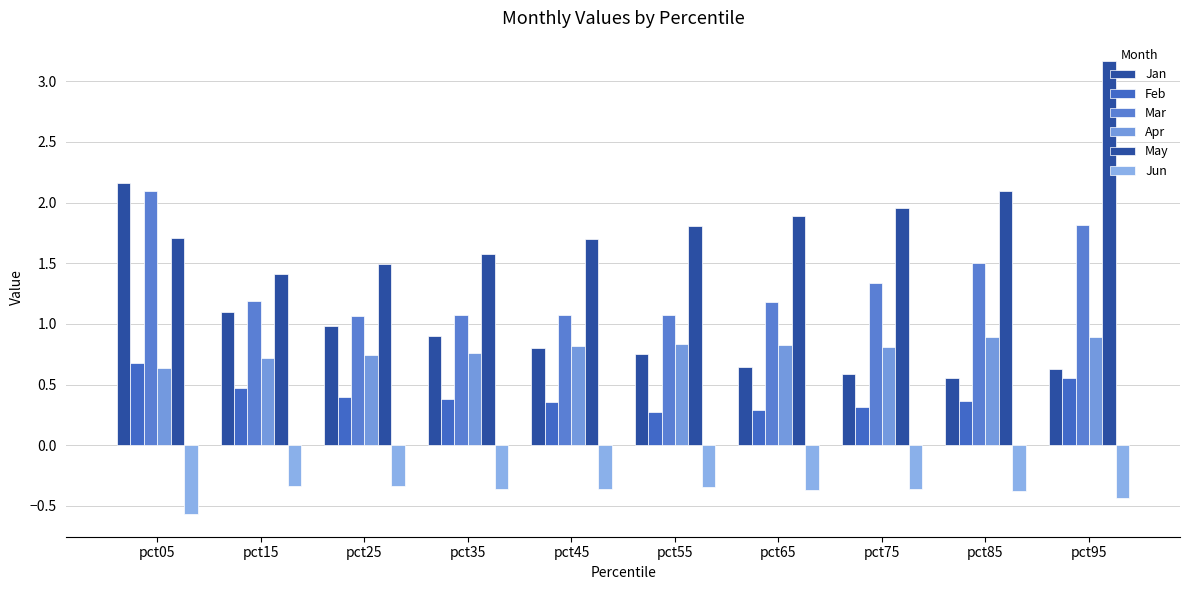

True or false: Mar has a value of 1.8 at pct95.

True